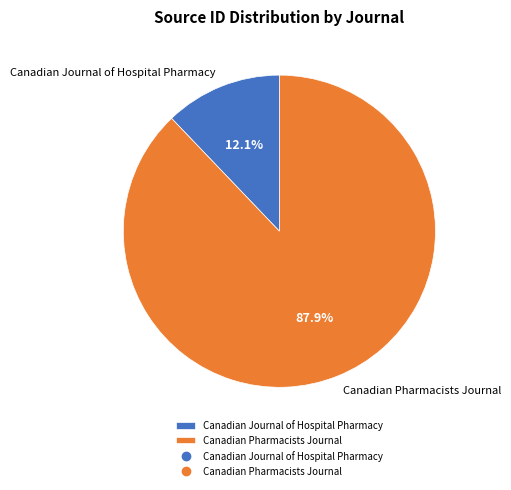

Between Canadian Journal of Hospital Pharmacy and Canadian Pharmacists Journal, which is larger?

Canadian Pharmacists Journal